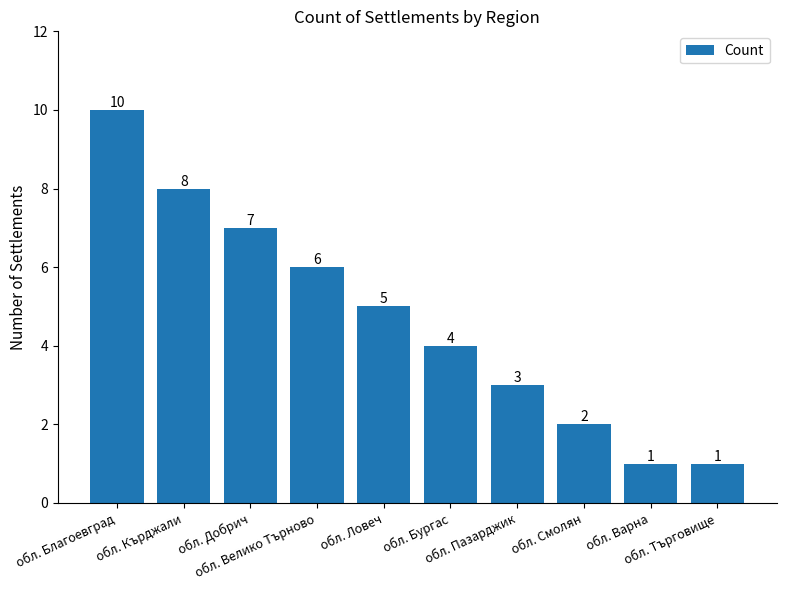

What is the label of the 7th bar from the right?

обл. Велико Търново